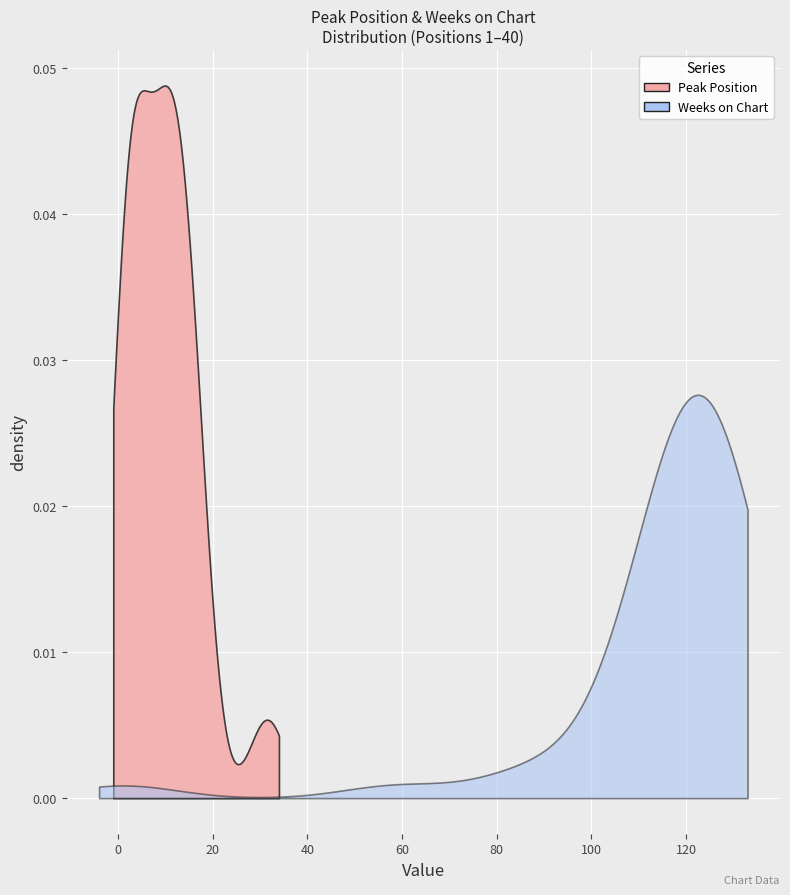

What are all the series names shown in the legend?

Peak Position, Weeks on Chart